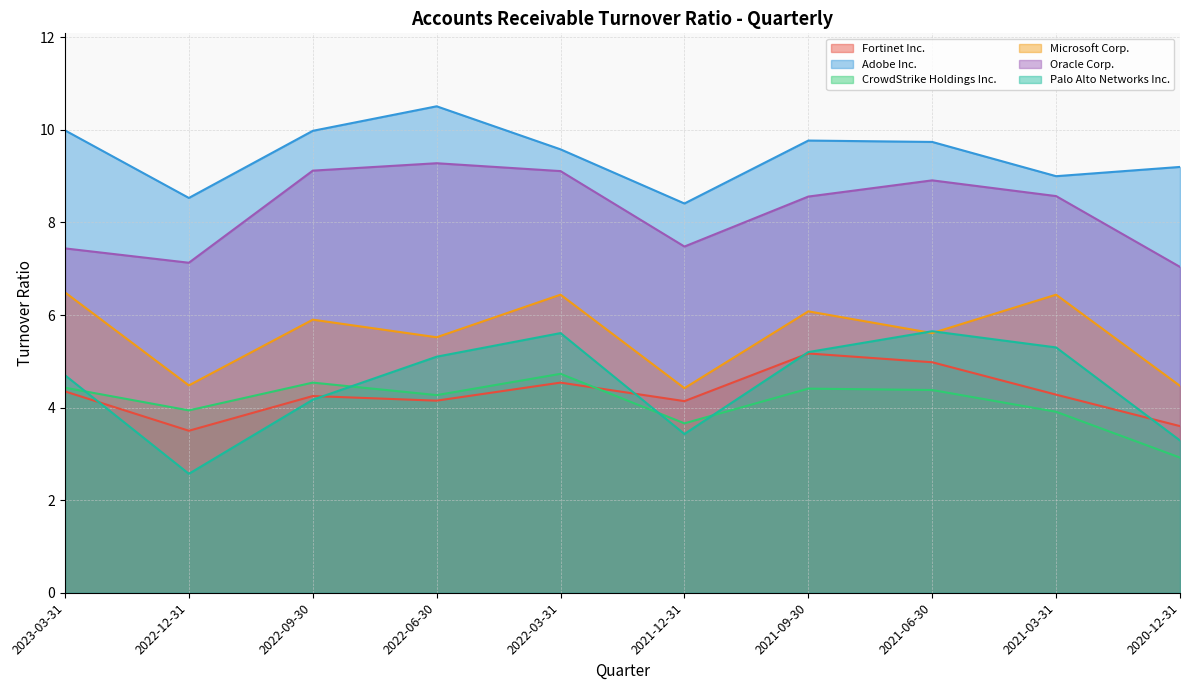

What is the sum of all Adobe Inc. values?

94.7